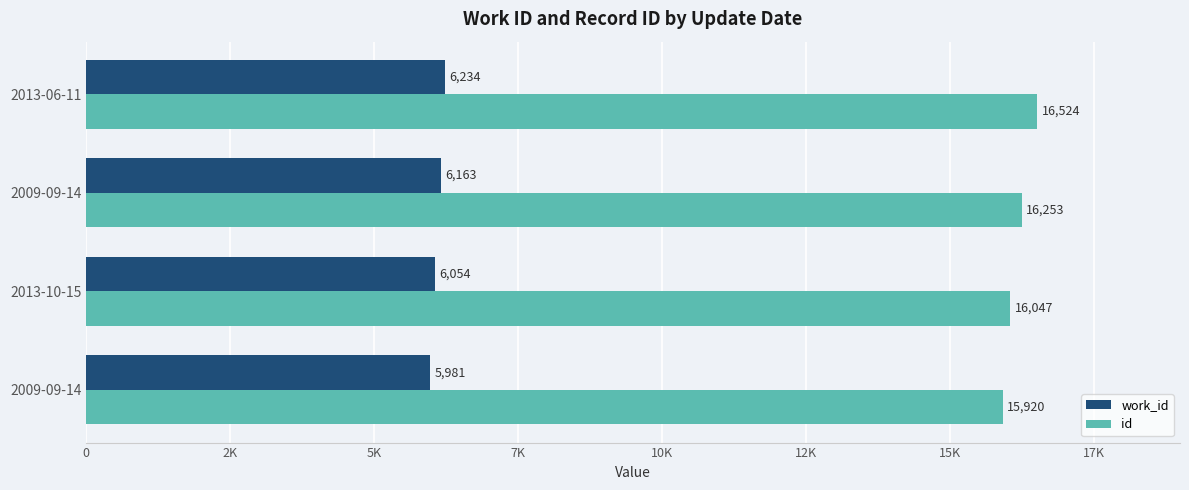

Which series has the largest total across all categories?

id